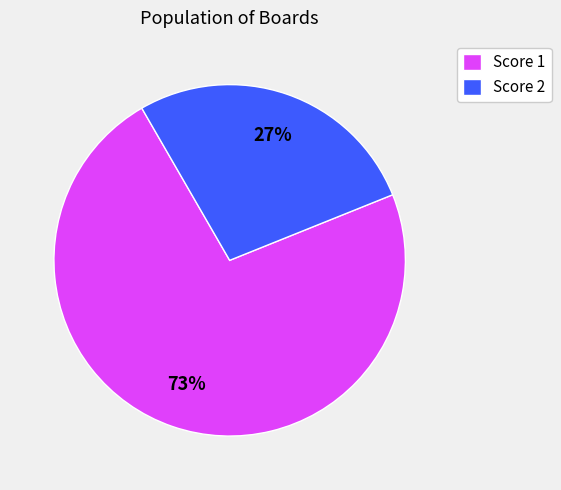

Is there any slice that represents more than half of the pie?

Yes